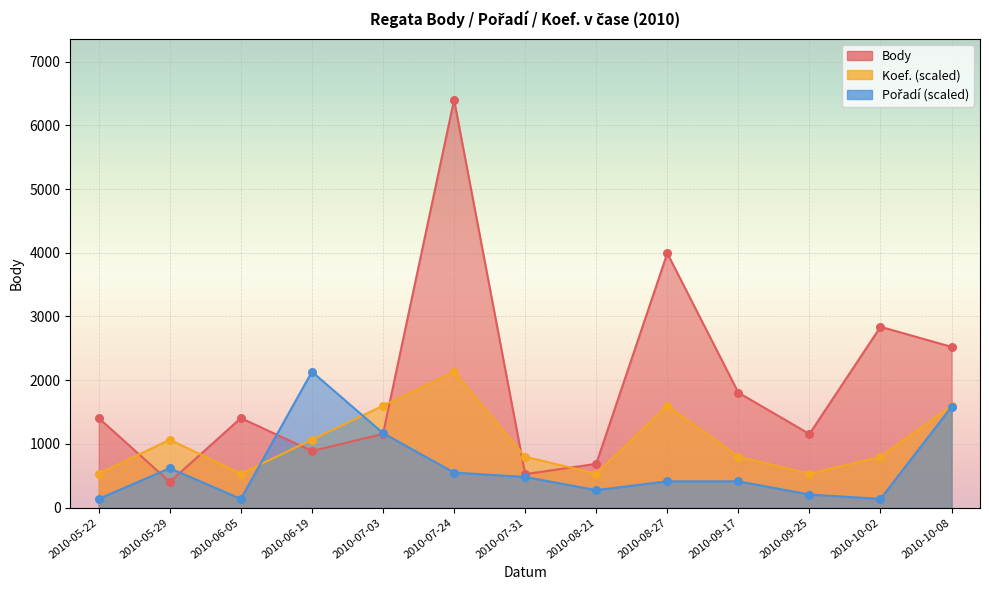

Which series has the largest total across all categories?

Body